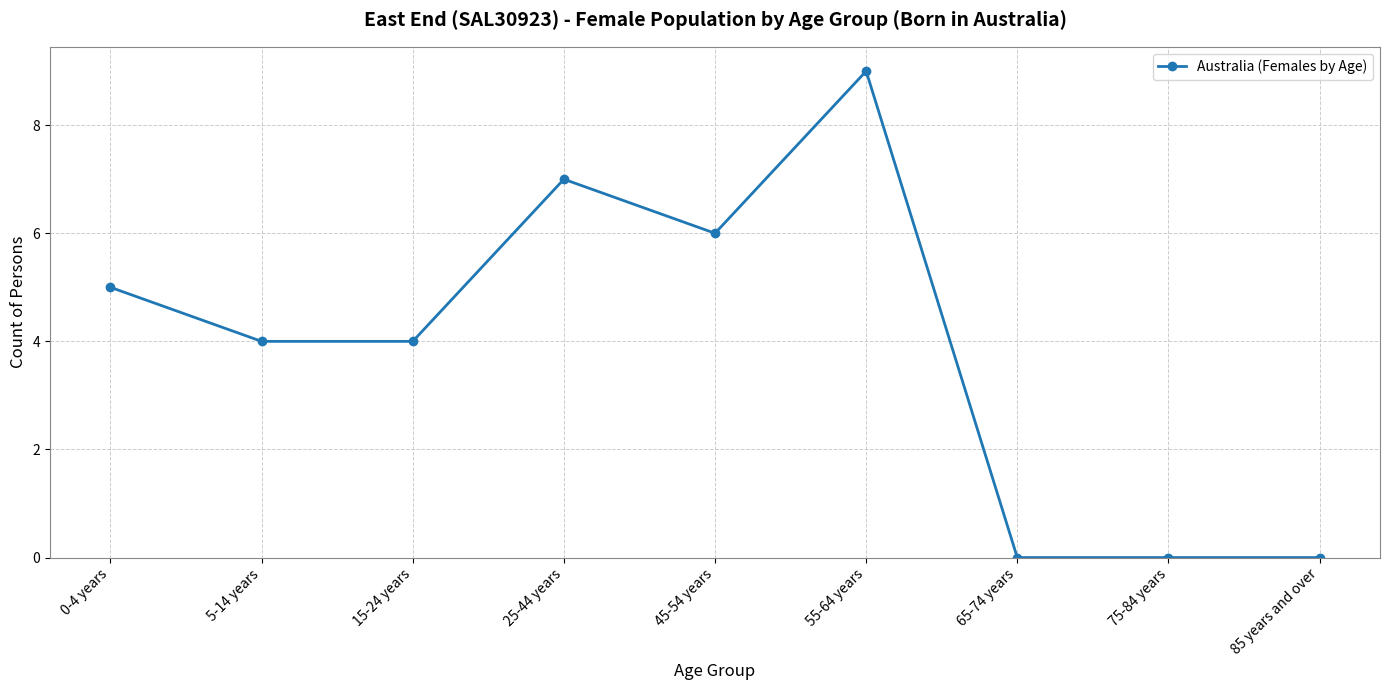

What is the difference between the maximum and minimum values?

9